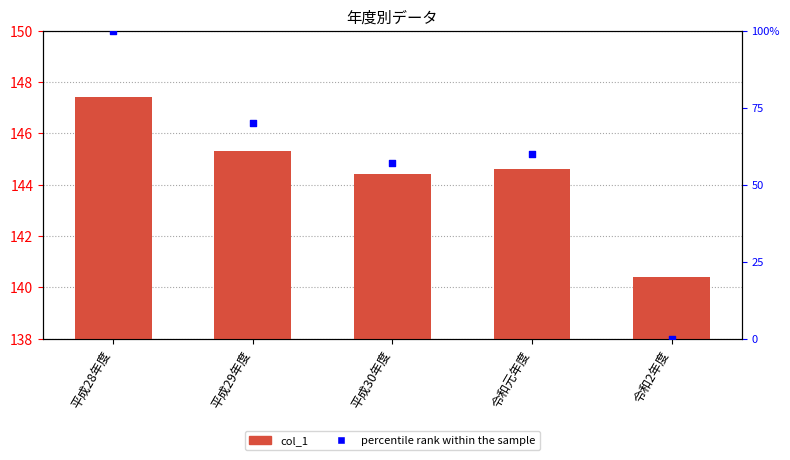

At which category is the sum across all series the highest?

平成28年度